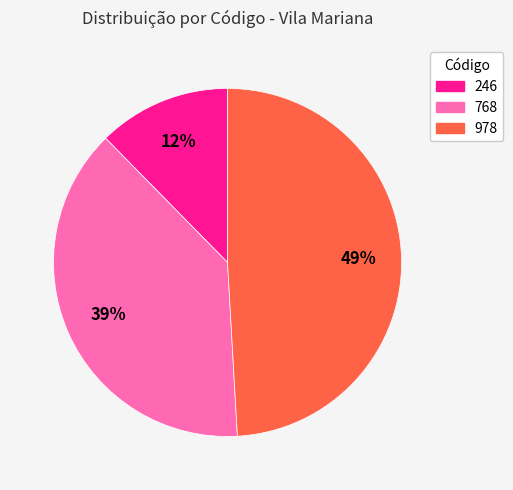

Does 246 account for over 50% of the chart?

No